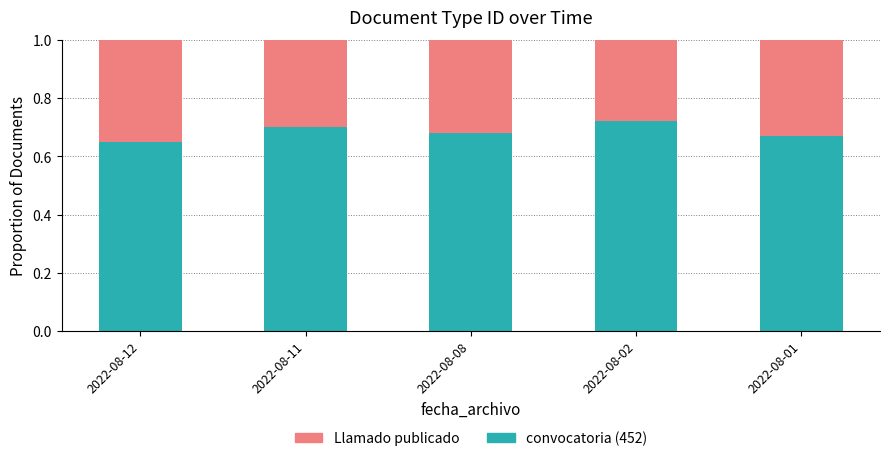

What is the total value across all series at 2022-08-08?

1.0